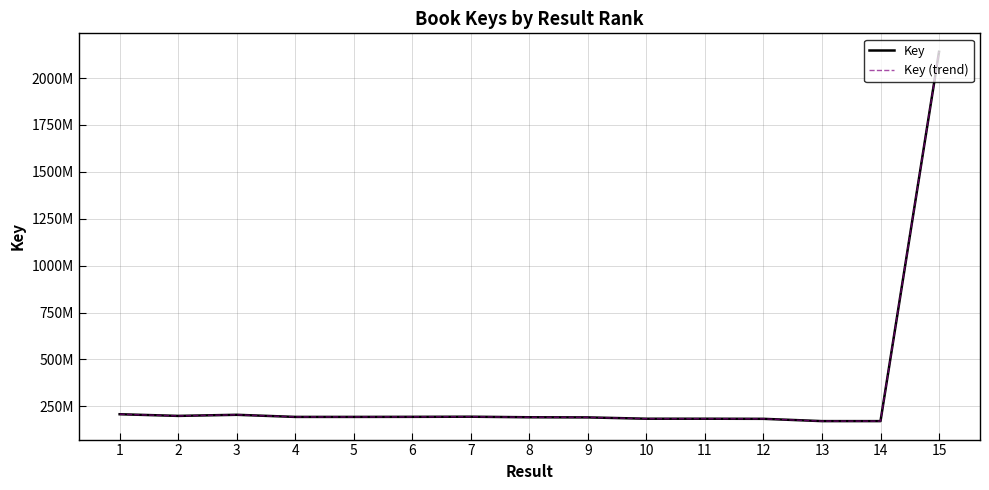

Does the chart display data point markers on the line(s)?

No